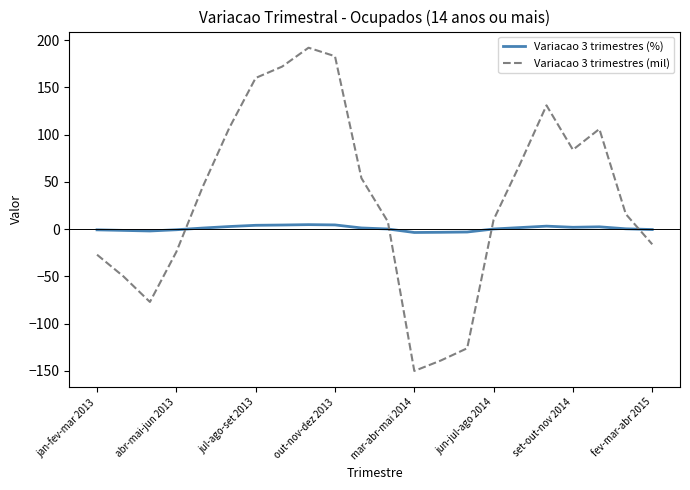

Rank the series by their average value, from highest to lowest.

Variacao 3 trimestres (mil), Variacao 3 trimestres (%)